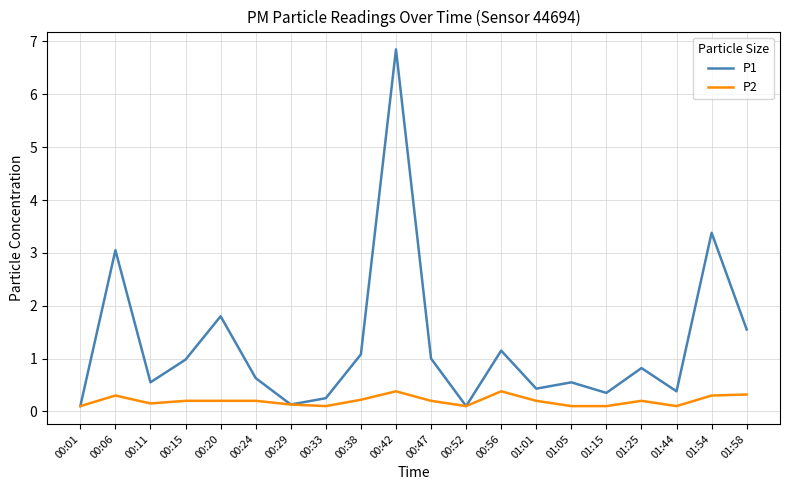

True or false: P1 has a value of 1.4 at 00:06.

False